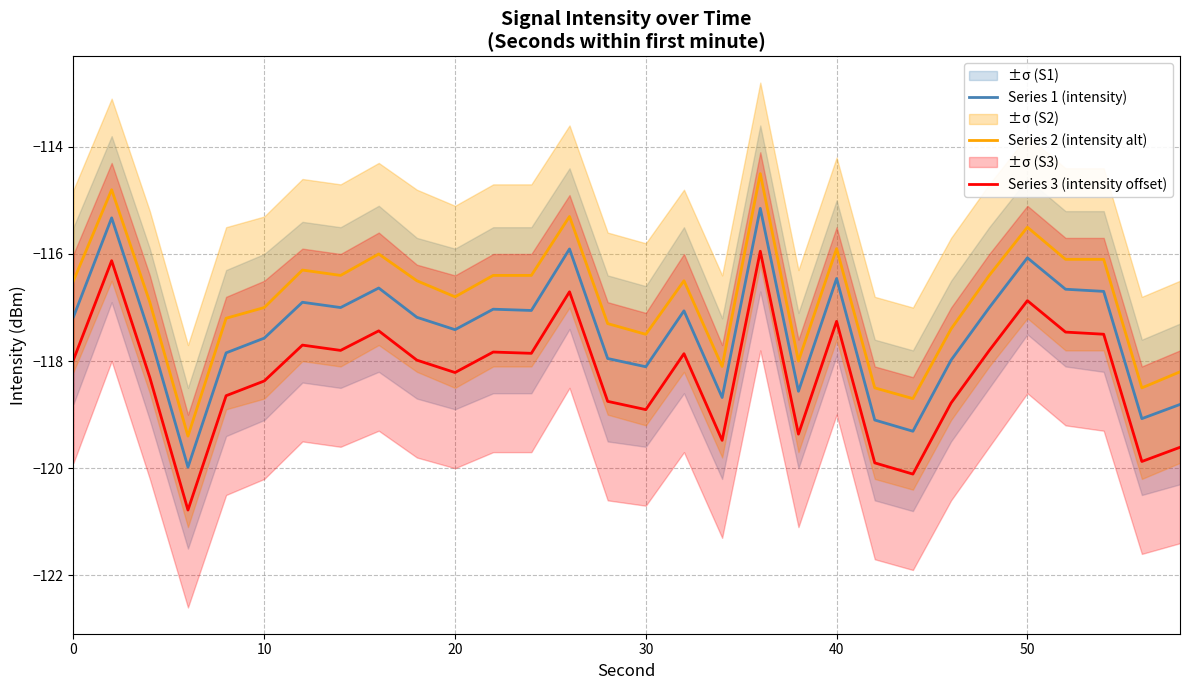

Which series has the largest range (max minus min)?

Series 2 (intensity alt)